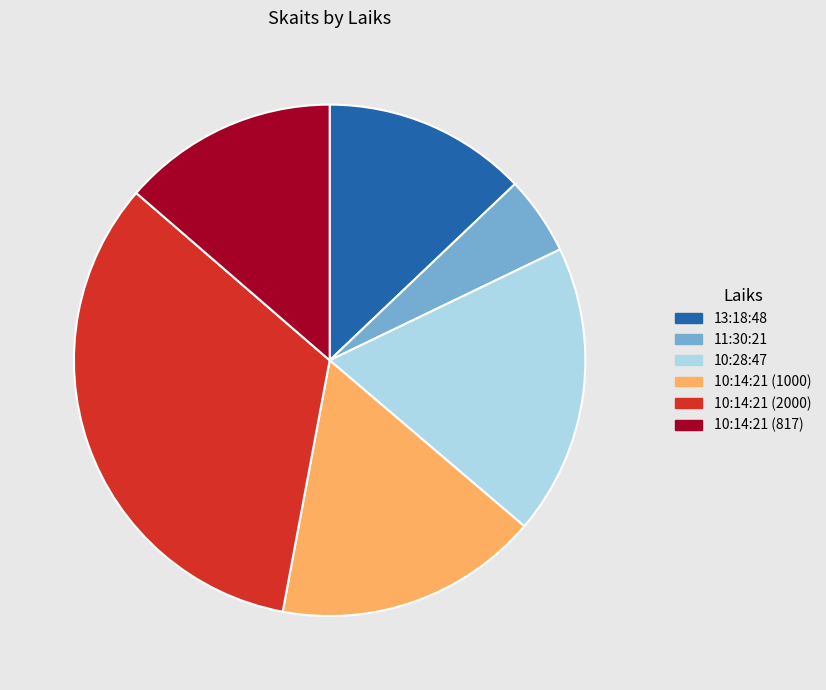

Which category has the biggest portion of the pie?

10:14:21 (2000)